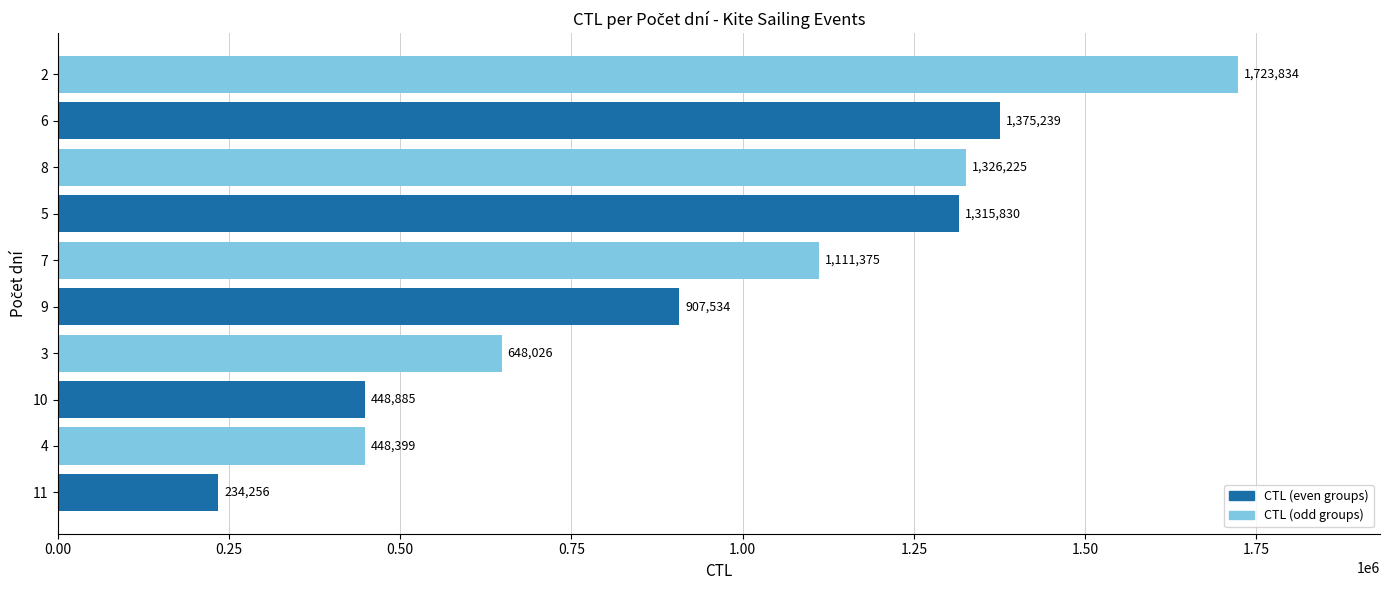

What is the difference between the maximum and second lowest values?

1275435